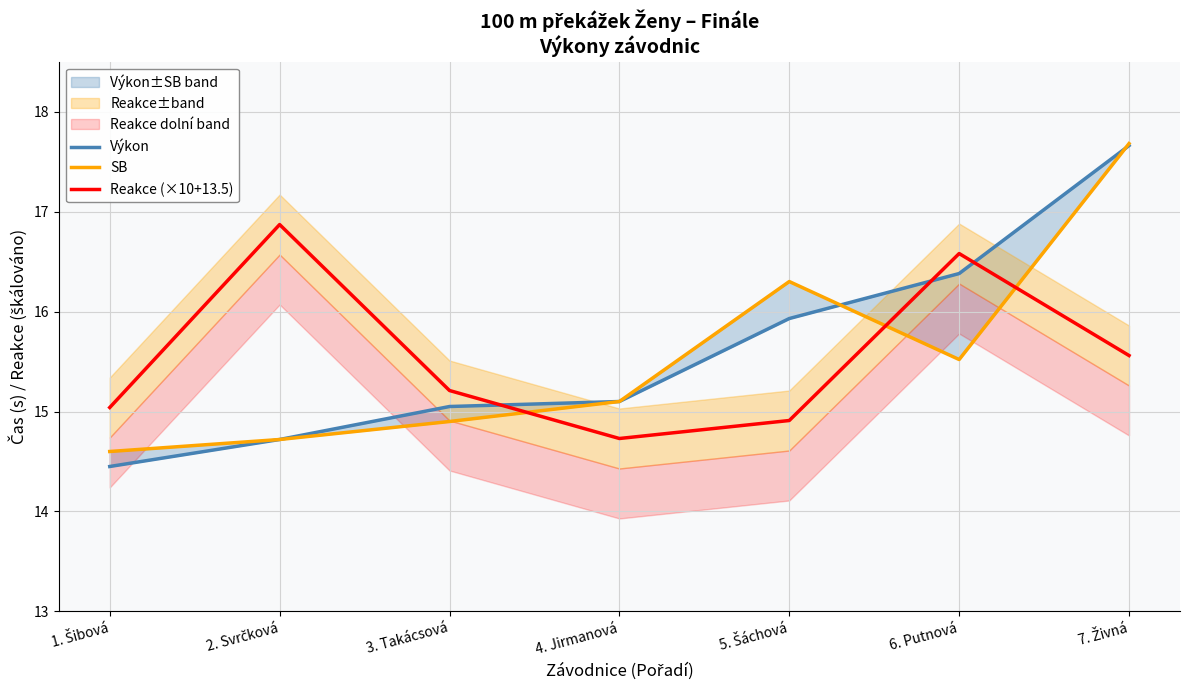

What is the total value across all series at 5. Šáchová?

47.1